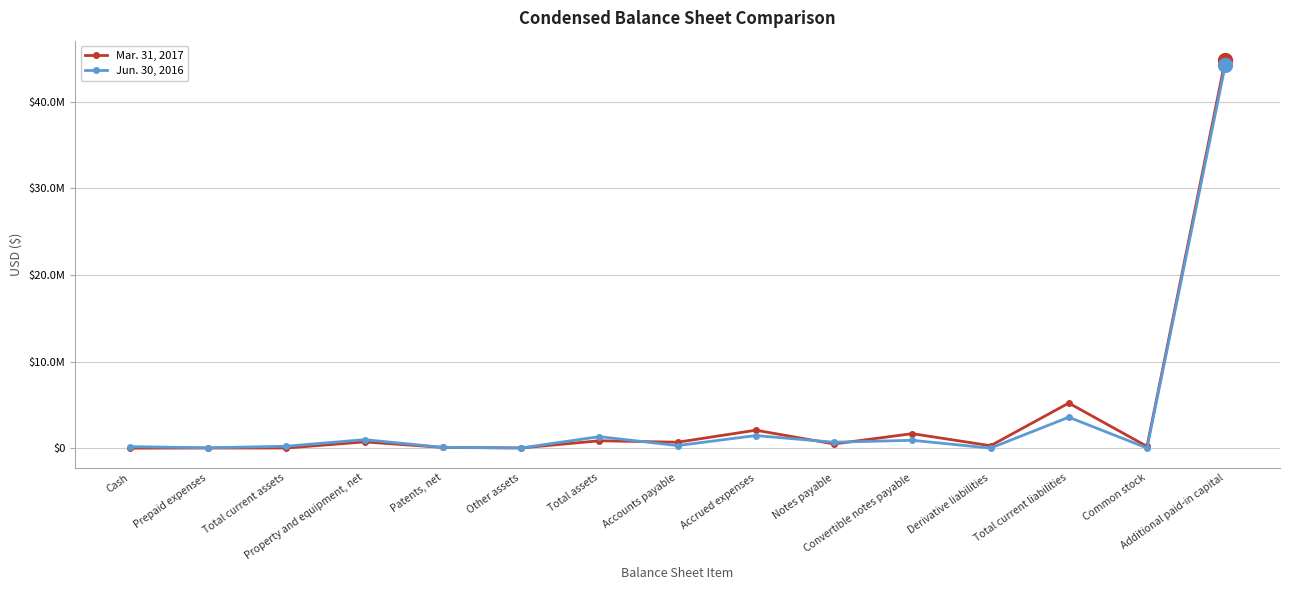

Reading right to left, extract all data points from this chart.

Mar. 31, 2017: 44807625	205765	5208135	283346	1676259	487765	2074096	686669	856356	24578	89131	723355	19292	17291	2001
Jun. 30, 2016: 44209388	22728	3575784	7387	909878	686525	1456235	301923	1329179	24578	95451	985231	223919	43114	180805